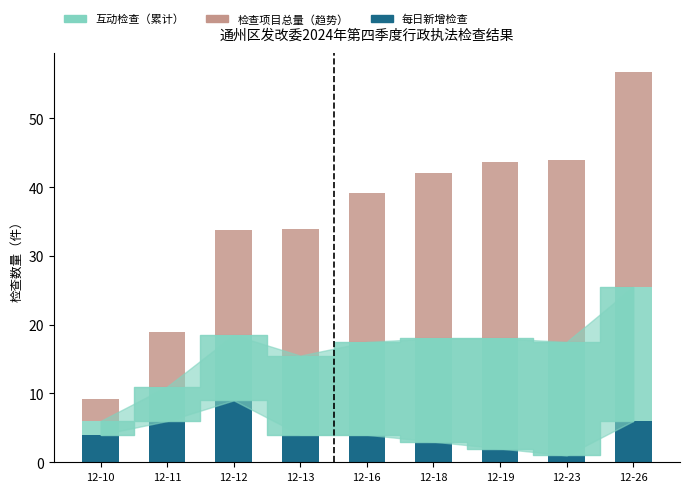

What is the average value of the 每日新增检查 series?

4.3